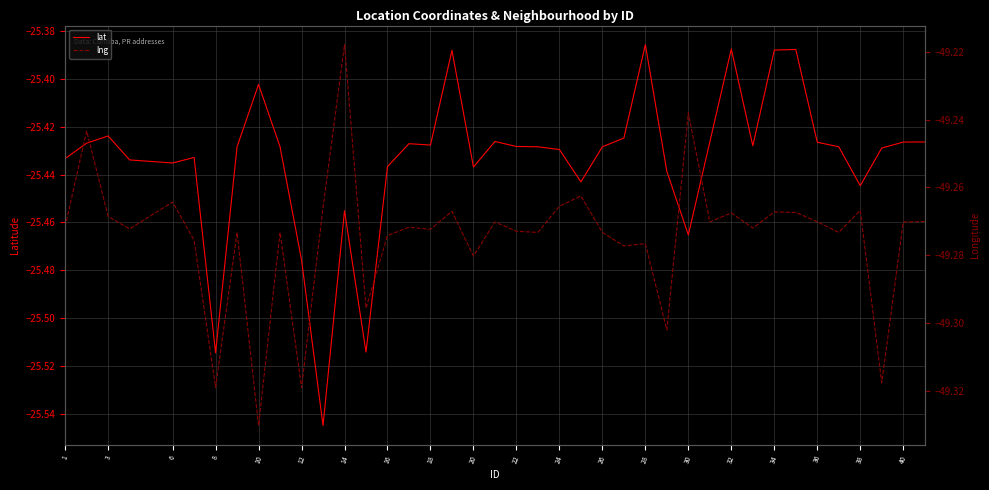

True or false: lat has more than 0 interior local peaks.

True